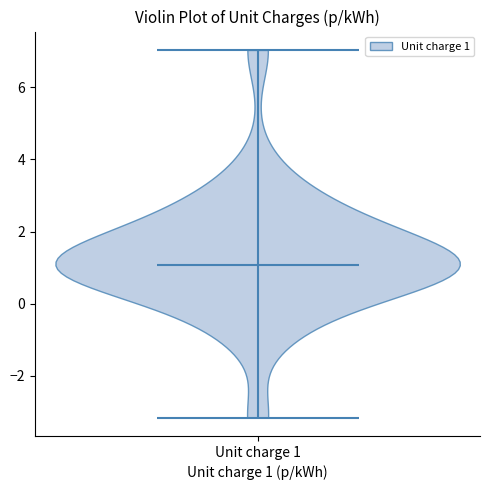

What is the highest point the violin for Unit charge 1 reaches on the y-axis? The values are not printed on the chart, so give them approximately, as read against the axis.

7.0